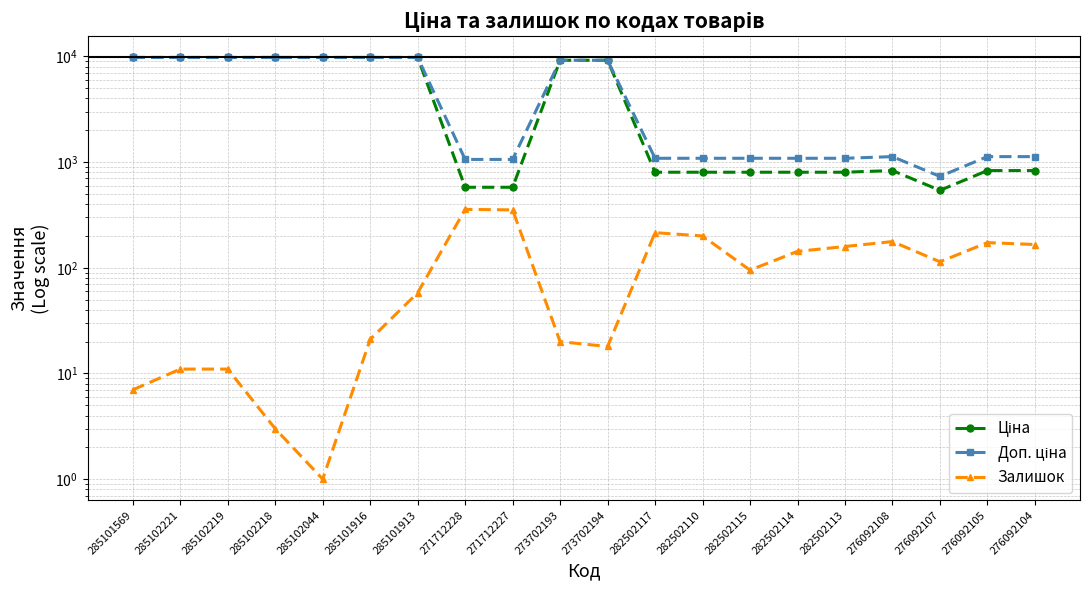

What is the approximate value of Ціна at 282502113?

802.1